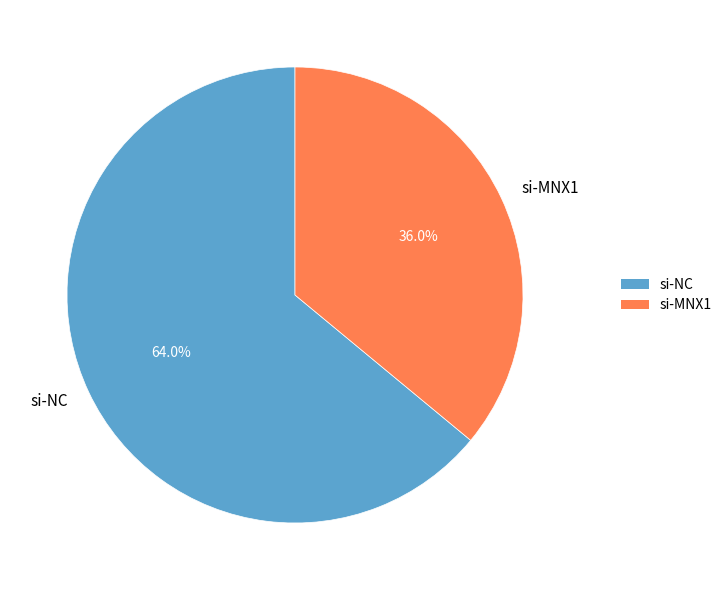

Is it true that si-NC is 64% of the pie?

True